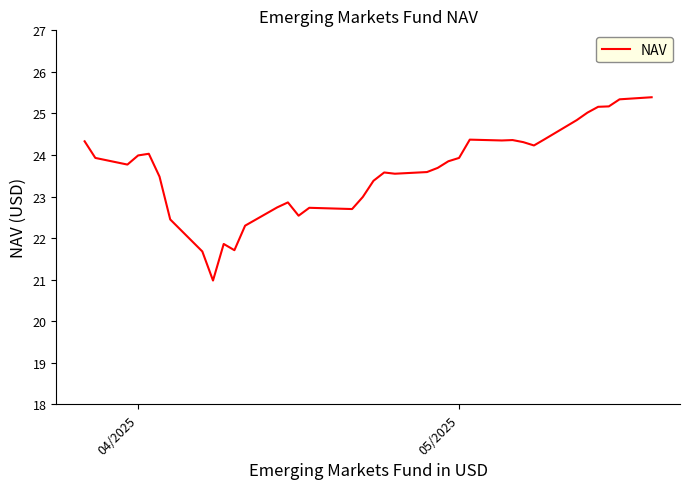

What is the greatest value displayed?

25.4